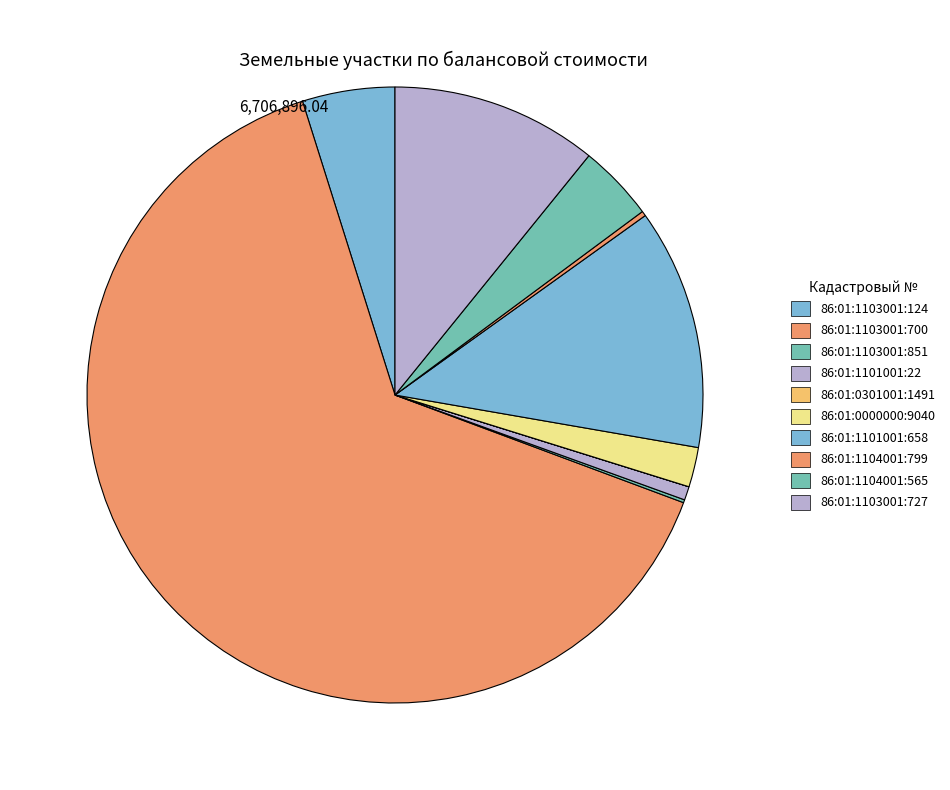

To the nearest percent, what percentage of the pie is 86:01:1104001:565?

4%